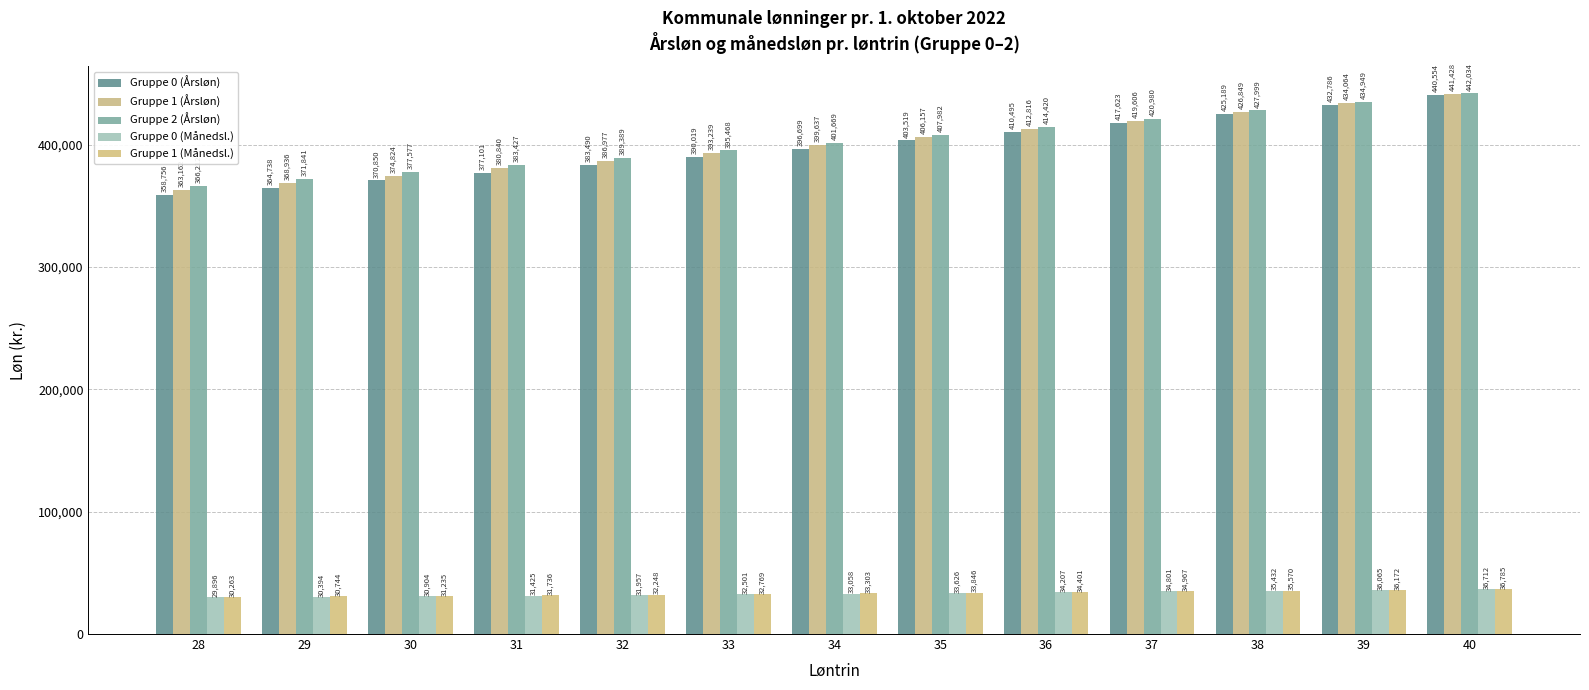

What is the value of the Gruppe 0 (Årsløn) bar at the 12th from the left?

432786